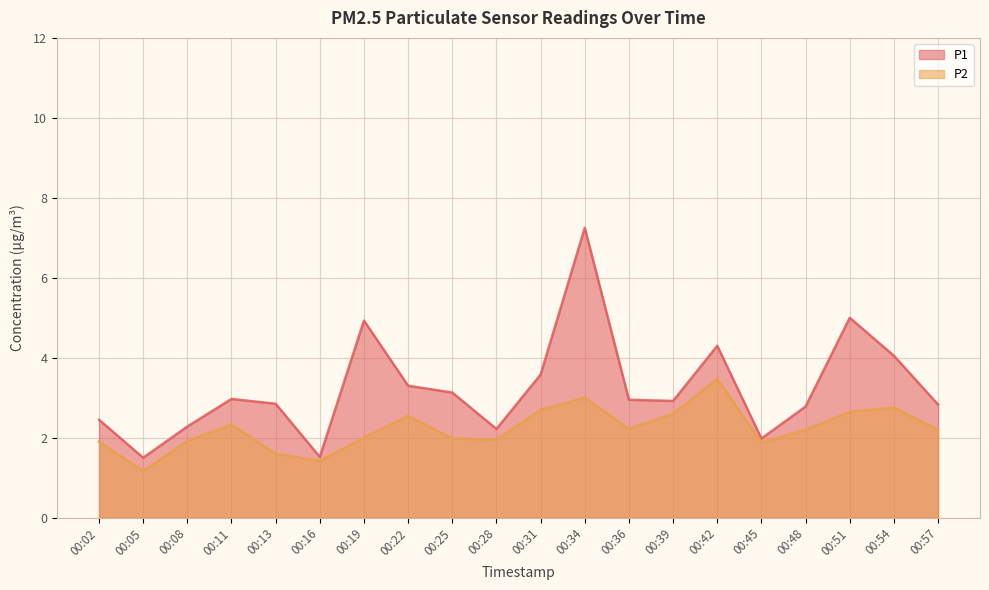

At which label is P1 closest to 4?

00:54